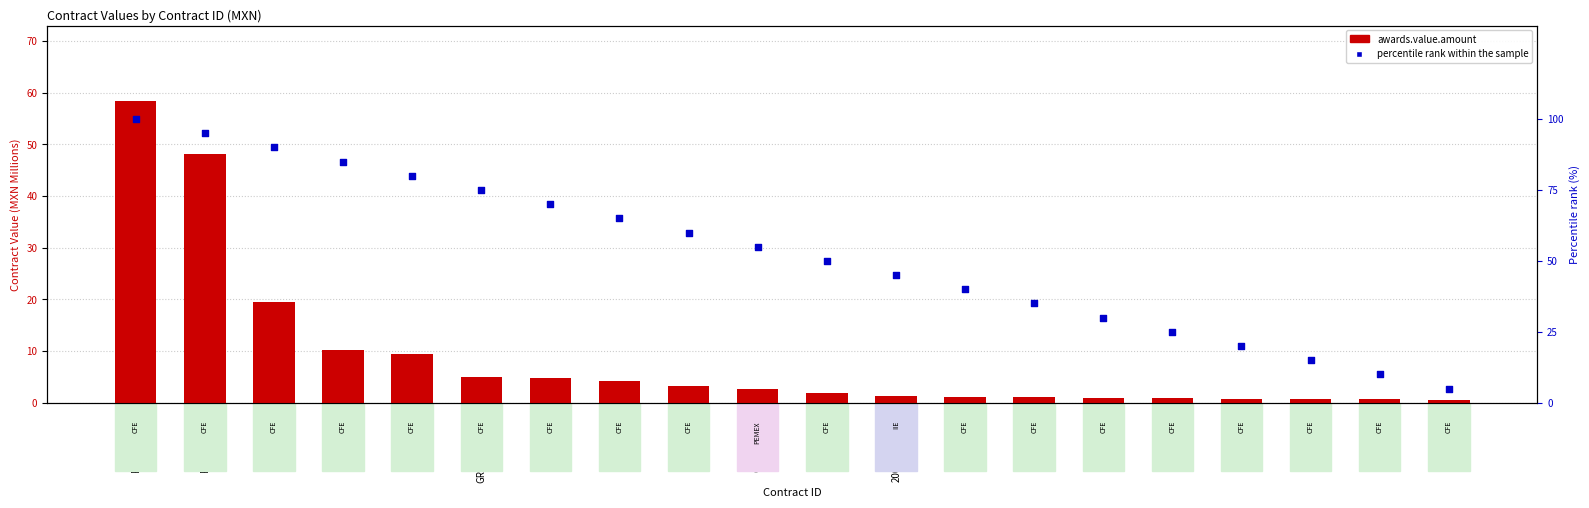

Which series reaches the minimum Y coordinate?

awards.value.amount